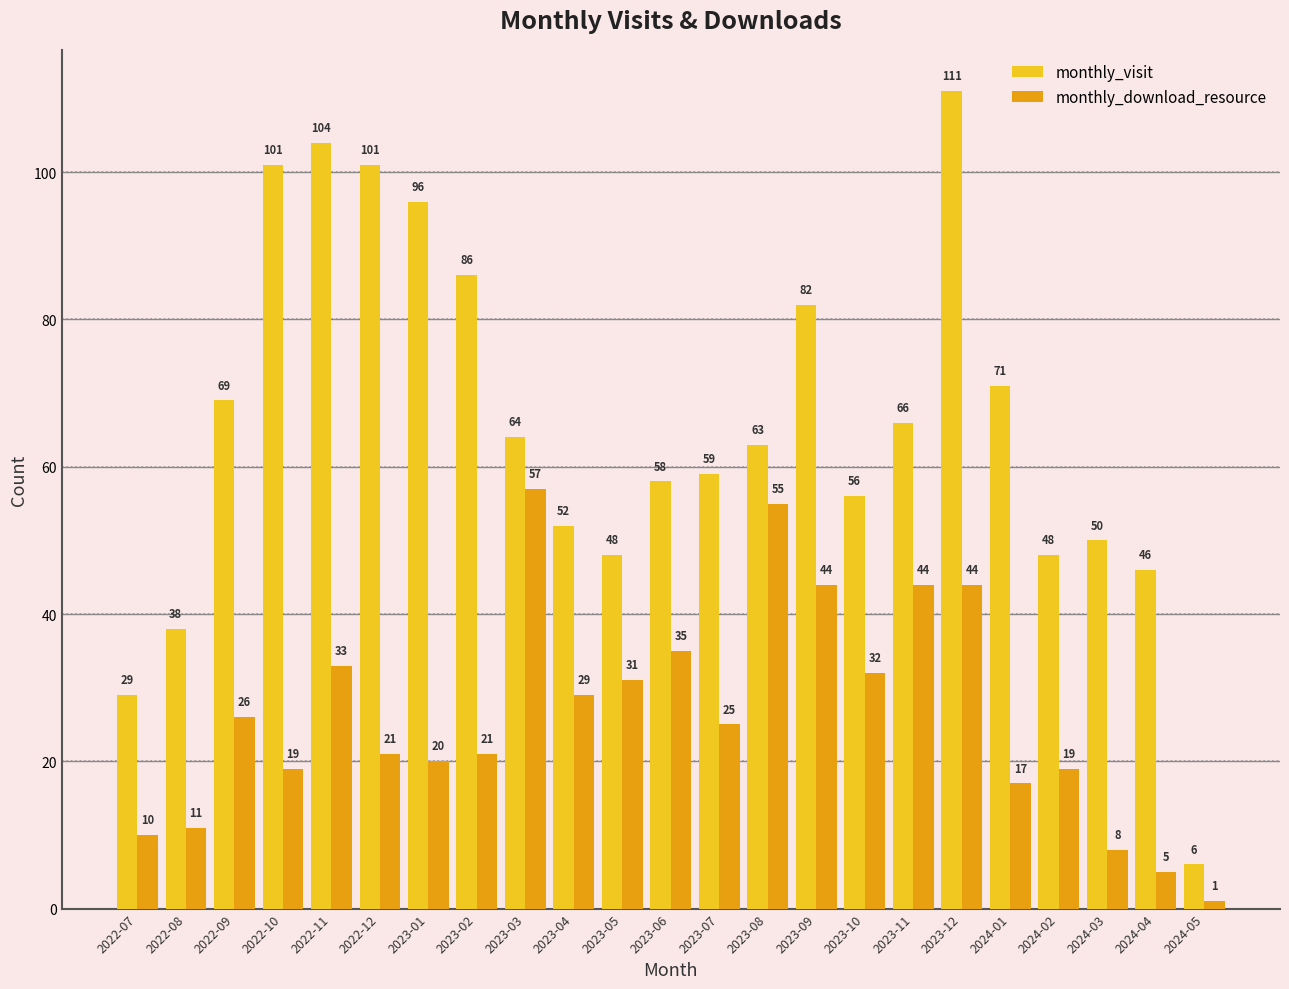

What position from the right is 2024-02?

4